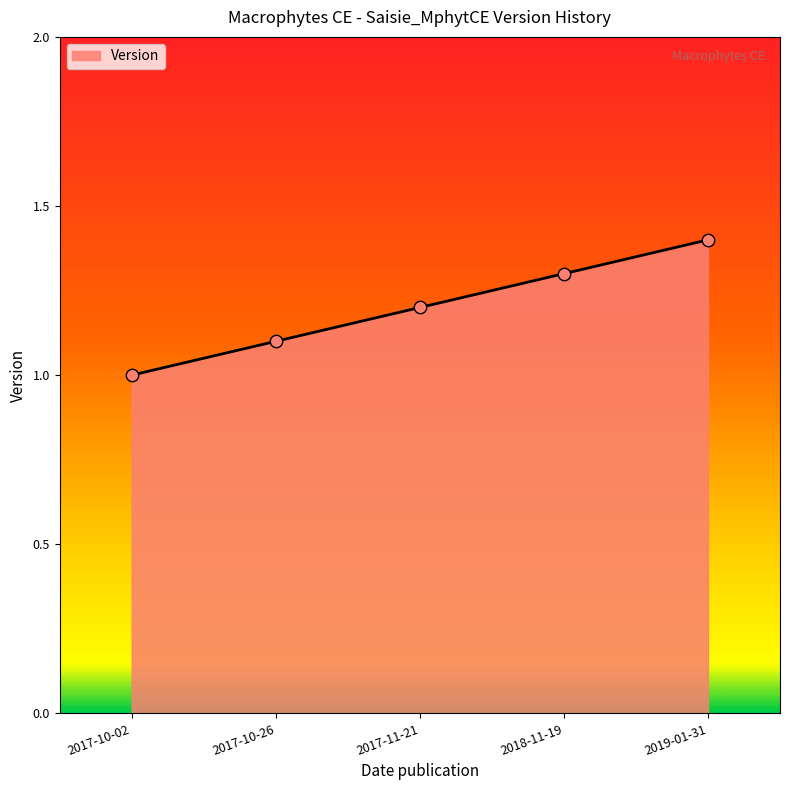

Which has a higher value, 2019-01-31 or 2017-11-21?

2019-01-31